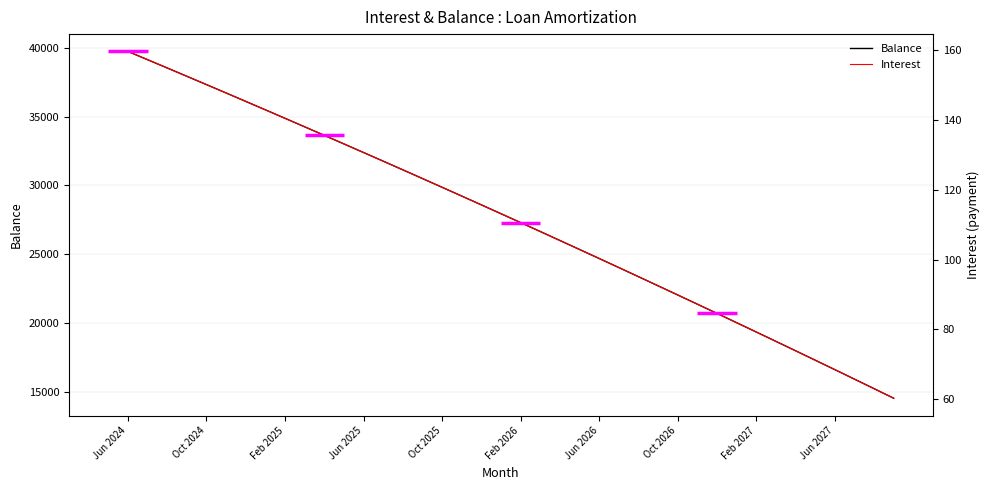

What is the greatest value displayed?

39743.0